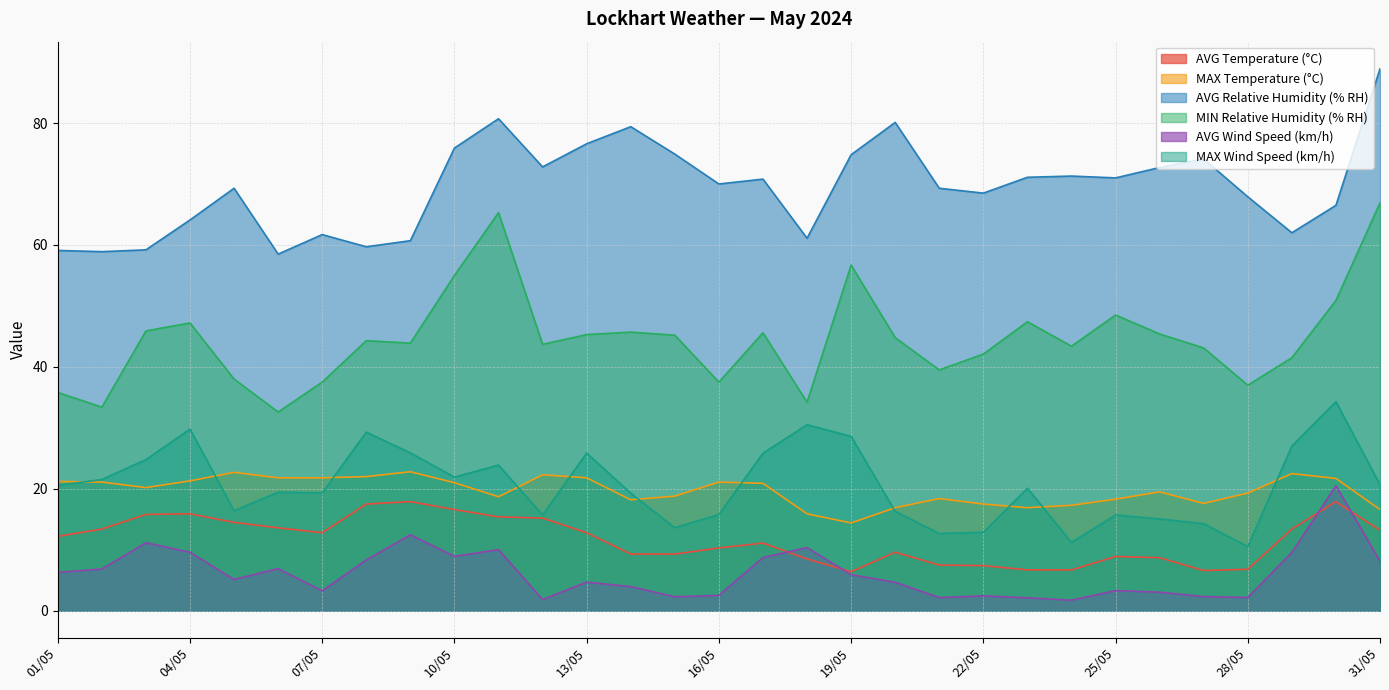

True or false: MIN Relative Humidity (% RH) has more than 0 points higher than both neighbors.

True